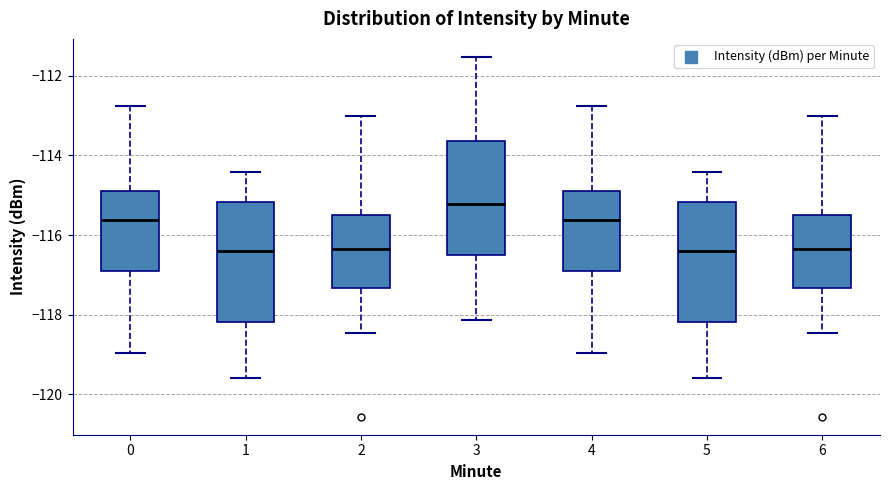

Which box's median line is the highest?

3